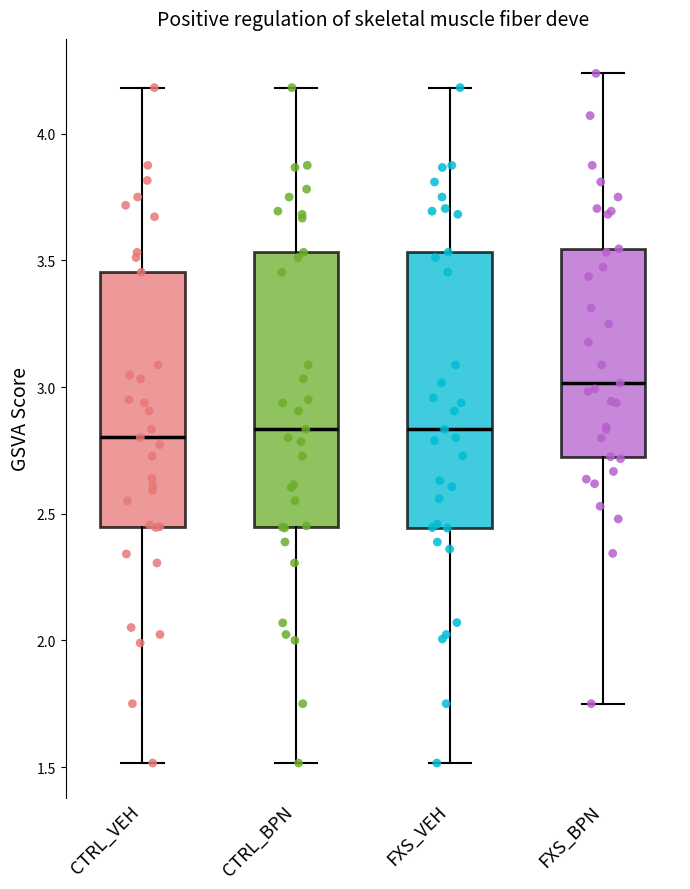

Reading left to right, transcribe this box plot: for each box, give where its median line is, the range the box spans, and where its two whiskers end, as read against the y-axis. The values are not printed on the chart, so give them approximately, as read against the axis.

CTRL_VEH: median 2.80, box 2.45 to 3.45, whiskers 1.50 to 4.20
CTRL_BPN: median 2.85, box 2.45 to 3.55, whiskers 1.50 to 4.20
FXS_VEH: median 2.85, box 2.45 to 3.55, whiskers 1.50 to 4.20
FXS_BPN: median 3.00, box 2.75 to 3.55, whiskers 1.75 to 4.25